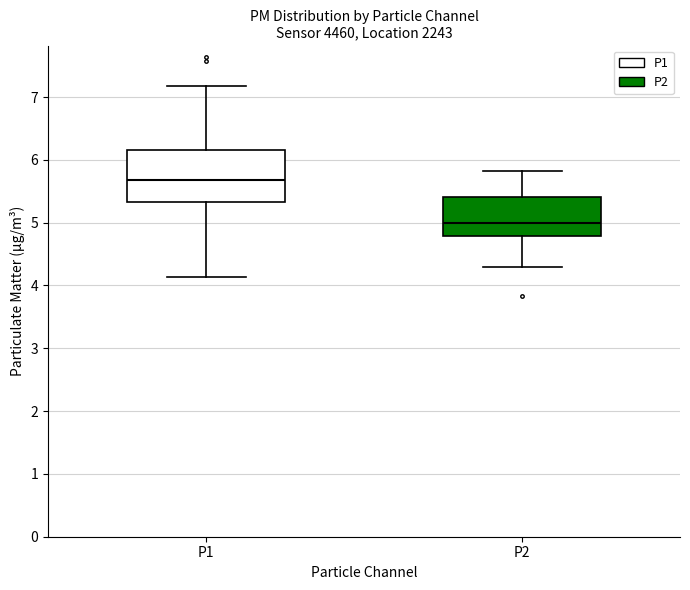

Reading left to right, read every box against the y-axis: the position of its median line, the range the box covers, and the ends of its whiskers. The values are not printed on the chart, so give them approximately, as read against the axis.

P1: median 5.7, box 5.3 to 6.2, whiskers 4.1 to 7.2
P2: median 5.0, box 4.8 to 5.4, whiskers 4.3 to 5.8